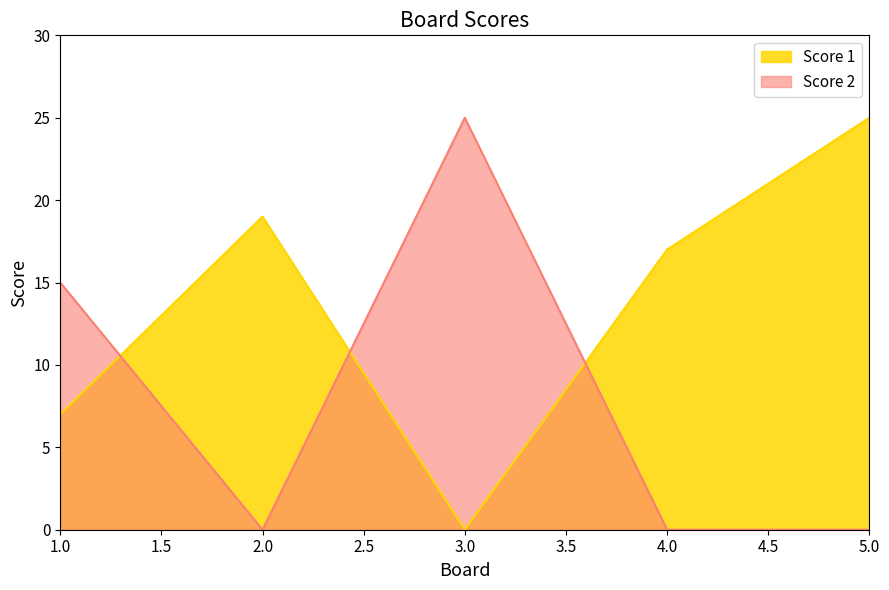

True or false: Score 2 and Score 1 intersect in this chart.

True